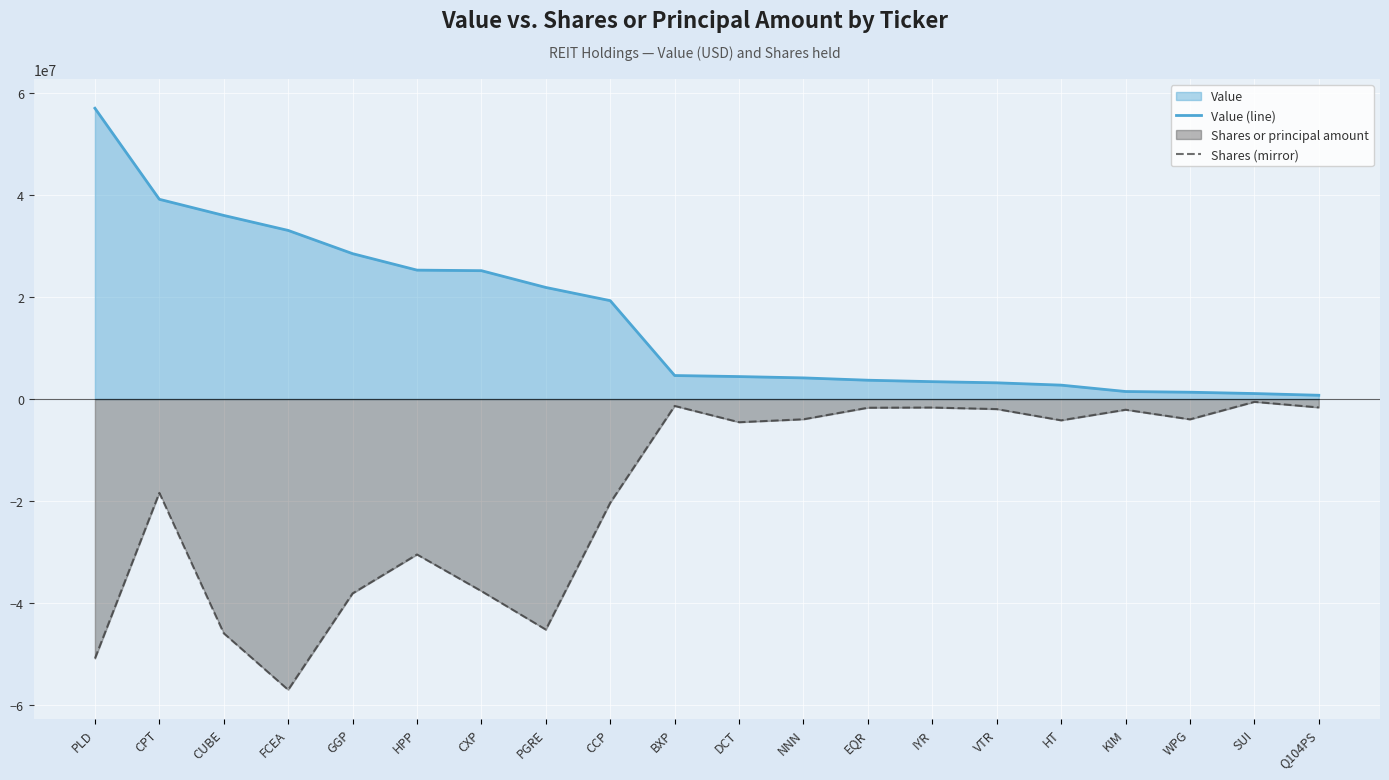

True or false: Shares (mirror) has a value of -23123605.6 at CXP.

False